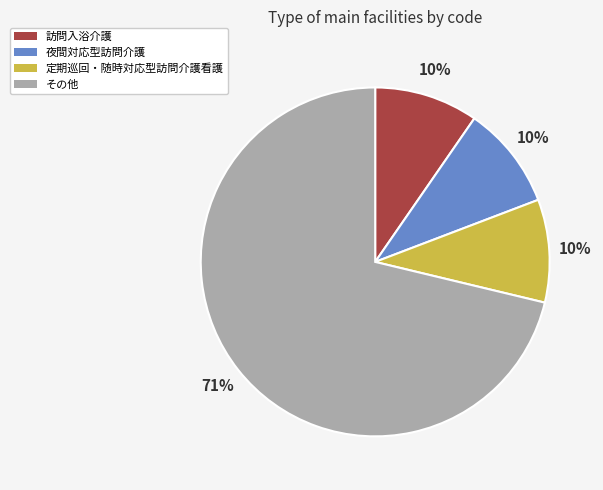

Is it true that 夜間対応型訪問介護 is 5% of the pie?

False